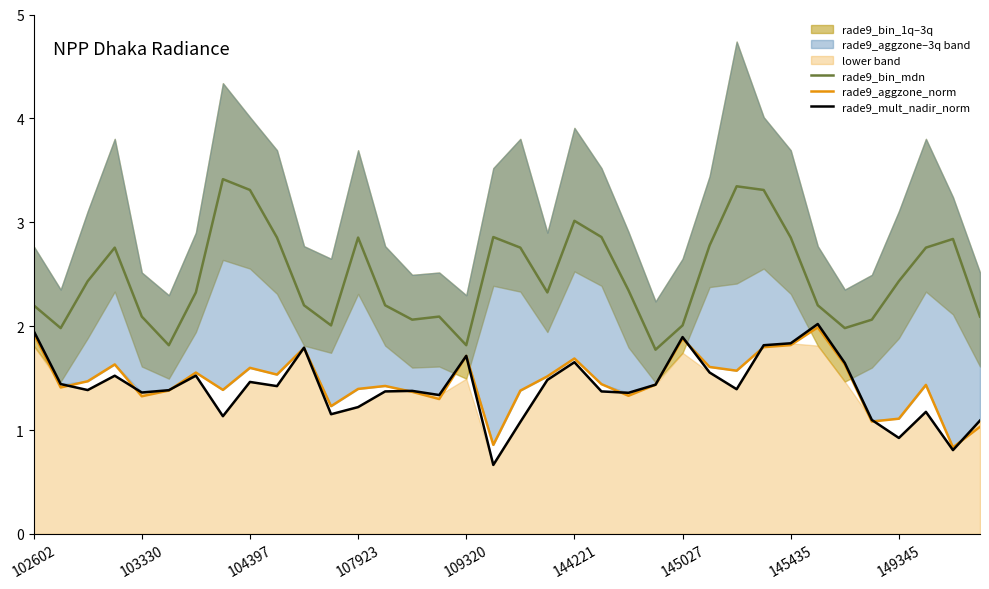

Which series has the largest range (max minus min)?

rade9_bin_mdn